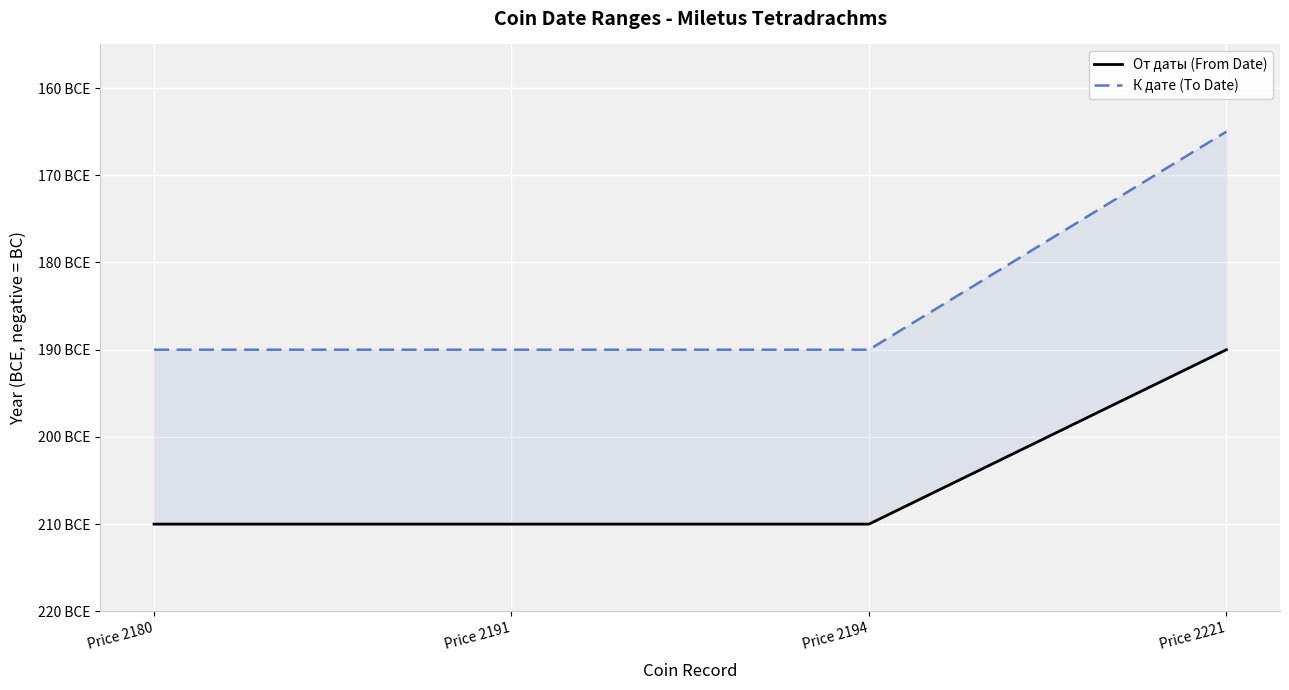

Reading left to right, list all the values displayed in this chart.

От даты (From Date): -210	-210	-210	-190
К дате (To Date): -190	-190	-190	-165